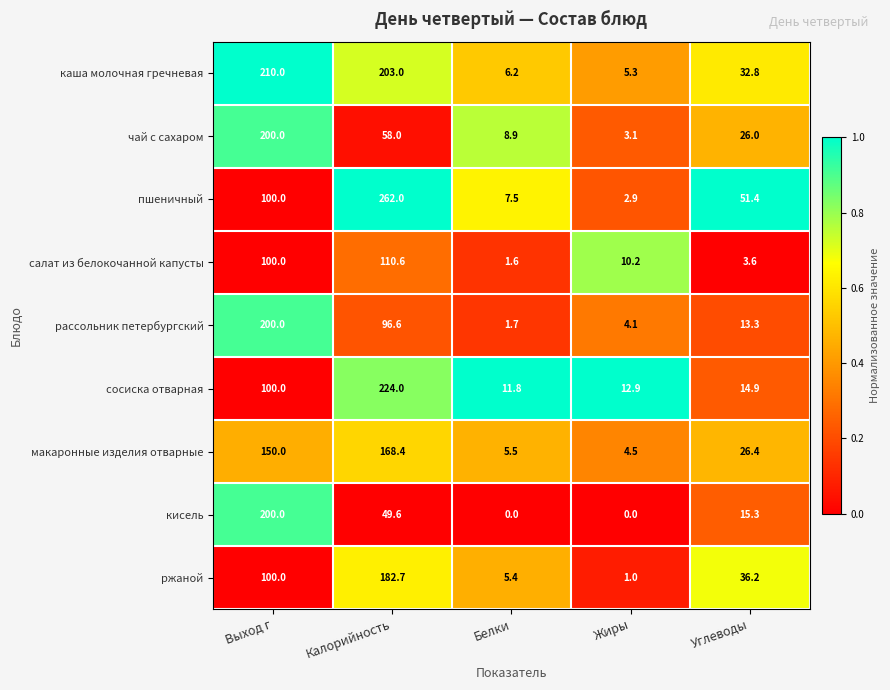

What value does the чай с сахаром series have at Жиры?

3.1